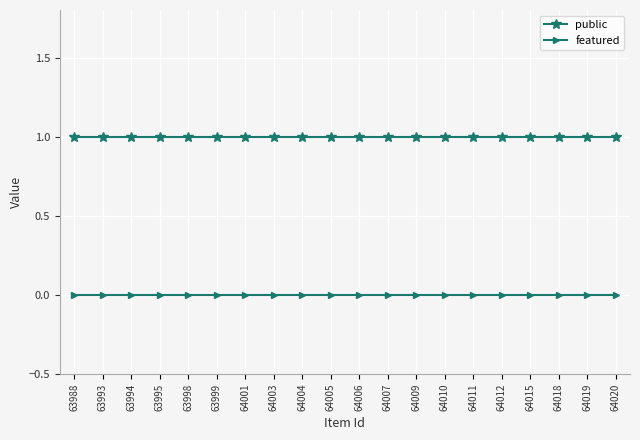

The value of public at 63998 is 1. True or false?

True